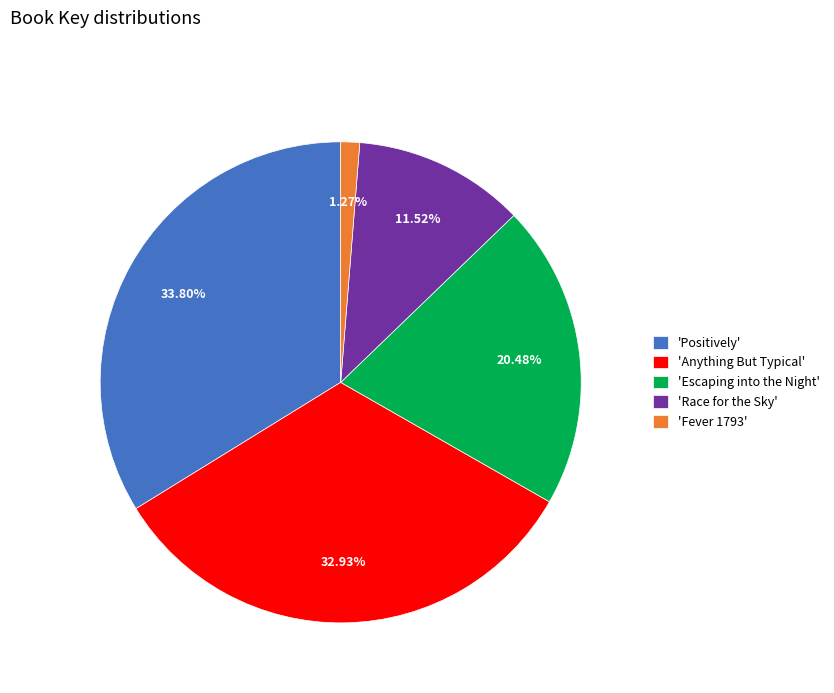

Which slice is the largest?

'Positively'